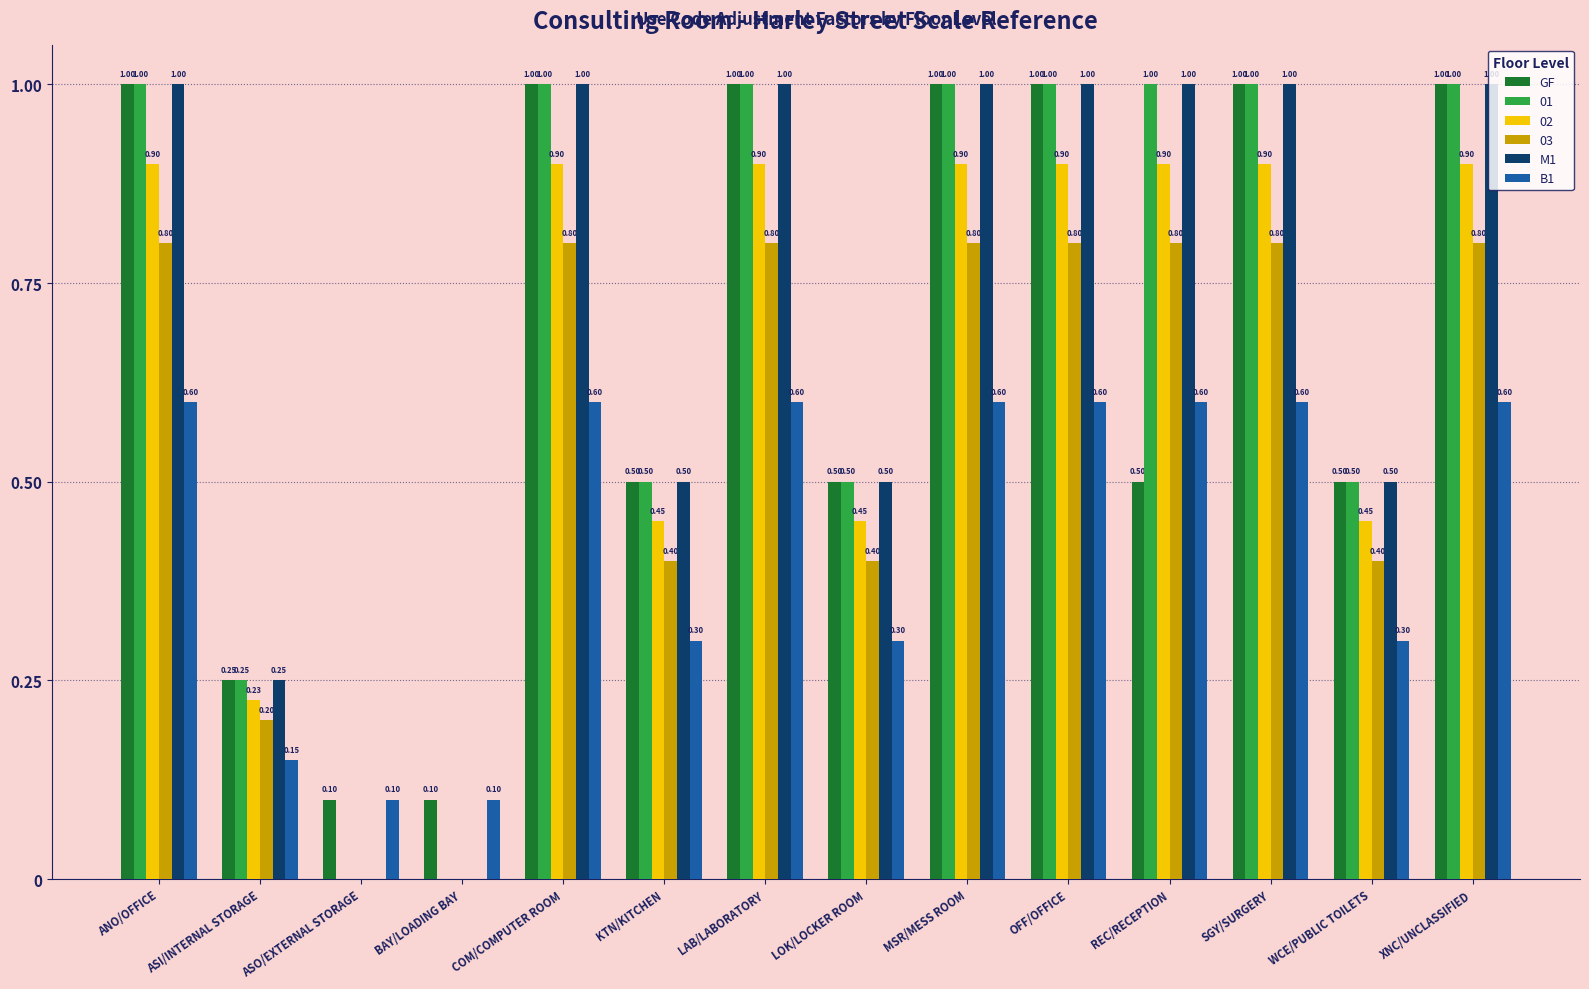

Count the B1 values in the range 0 to 1.

14